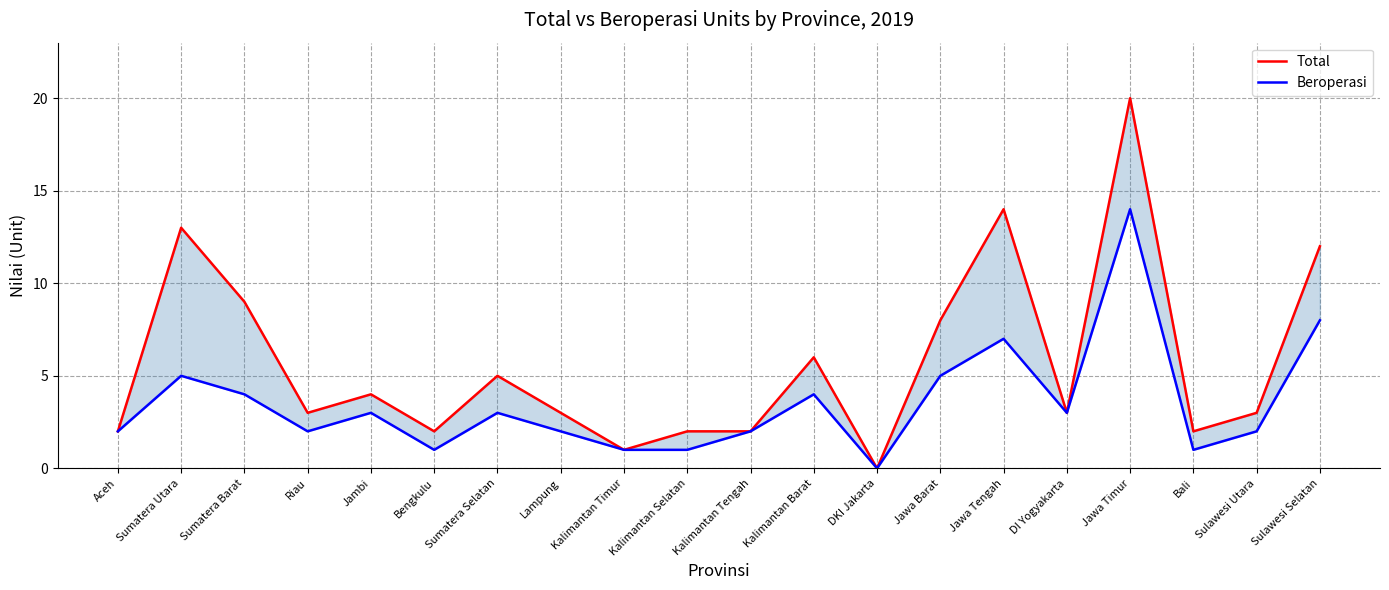

How many distinct data groups are displayed?

2